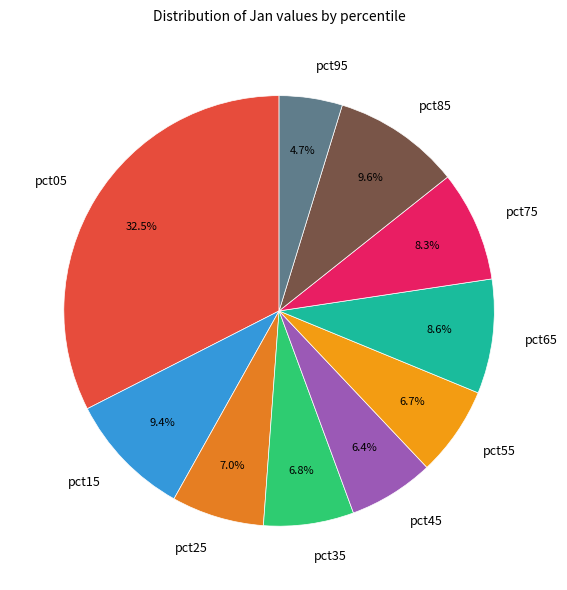

Is the sum of pct95 and pct85 greater than half?

No